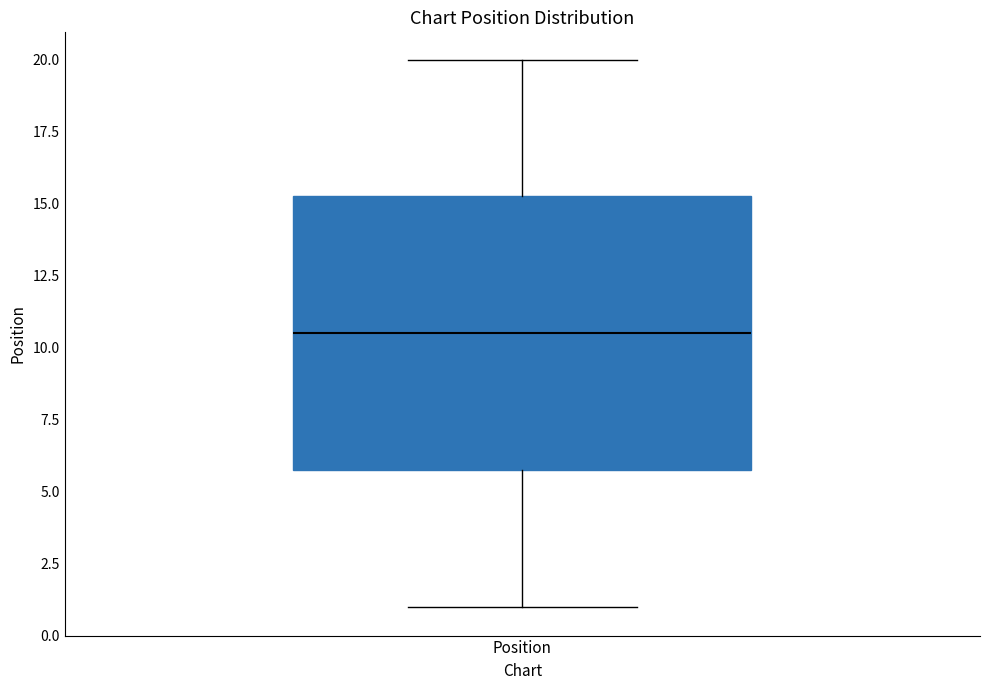

Read this box plot against the y-axis: the position of the median line, the range covered by the box, and the ends of both whiskers. The values are not printed on the chart, so give them approximately, as read against the axis.

median 10.5, box 6.0 to 15.5, whiskers 1.0 to 20.0